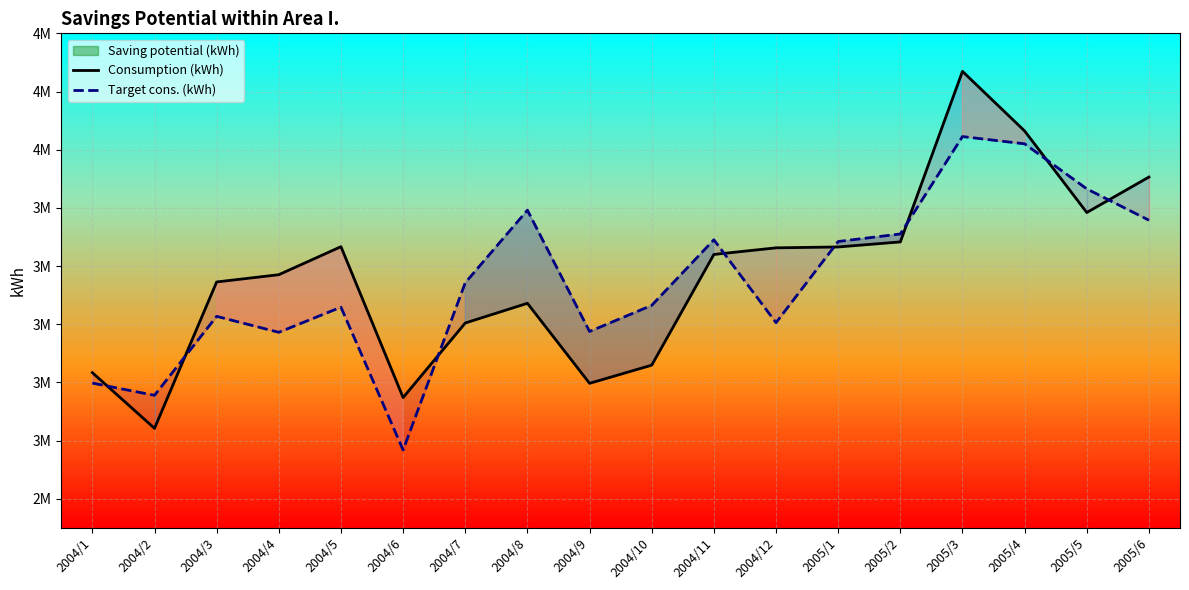

Between which two adjacent categories do Target cons. (kWh) and Consumption (kWh) first intersect?

2004/1 and 2004/2